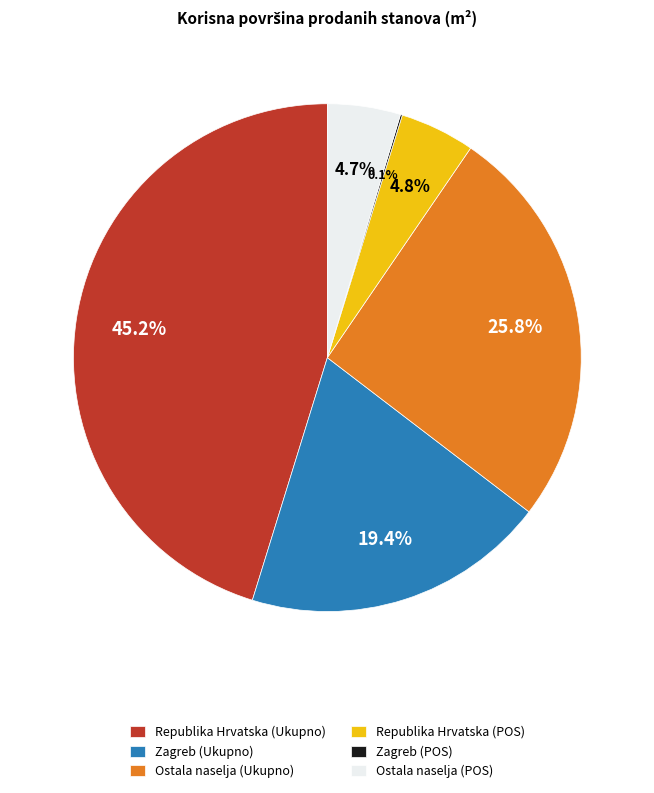

To the nearest percent, what is the difference between the largest and smallest slice percentages?

45%